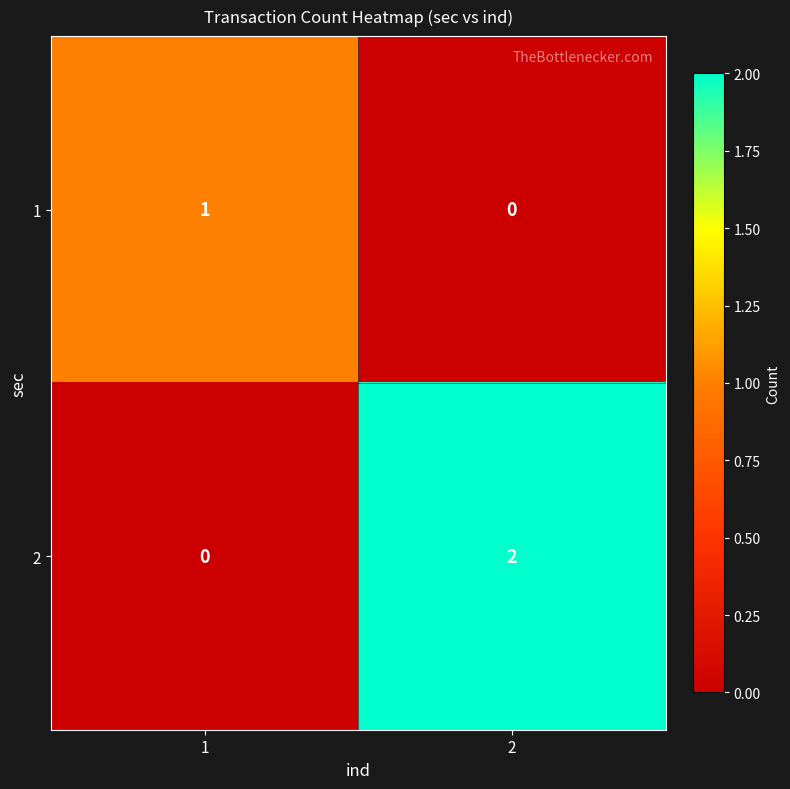

The value of 2 at 2 is 1. True or false?

False